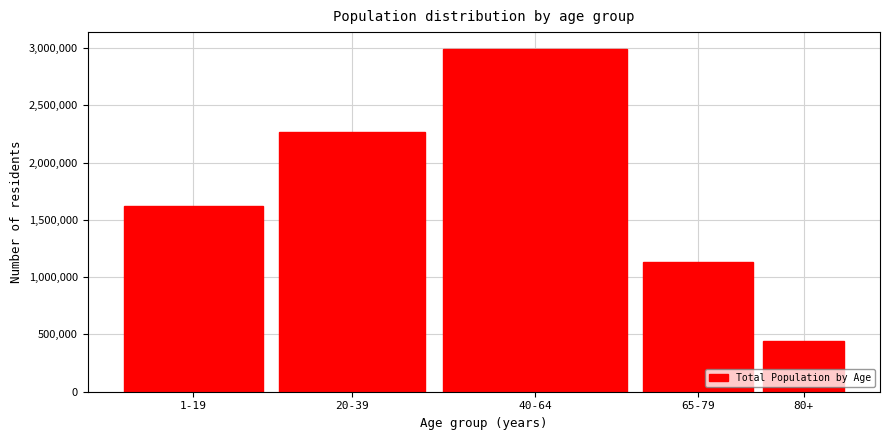

Reading left to right, transcribe all the data shown in this chart.

1-19=1623290	20-39=2267929	40-64=2989839	65-79=1133649	80+=443652